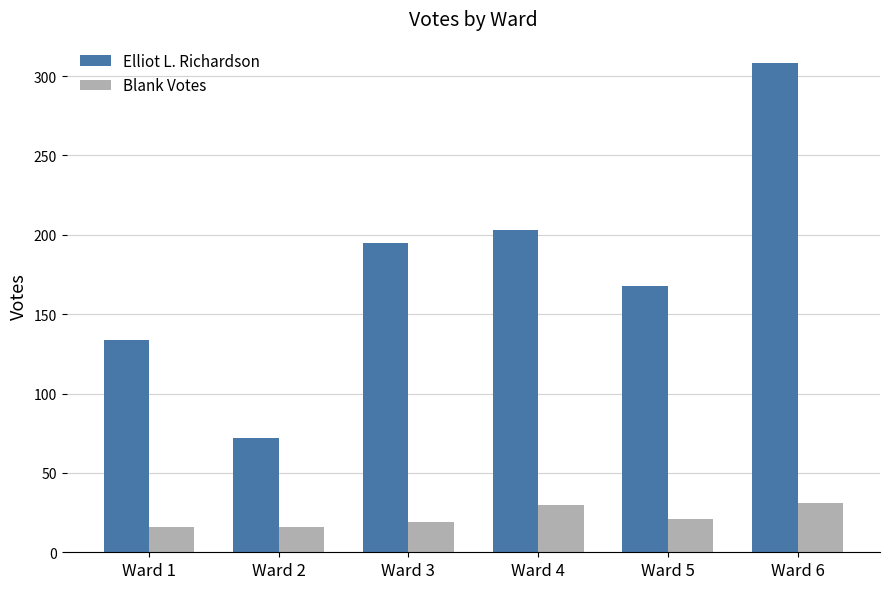

What is the greatest value displayed?

308